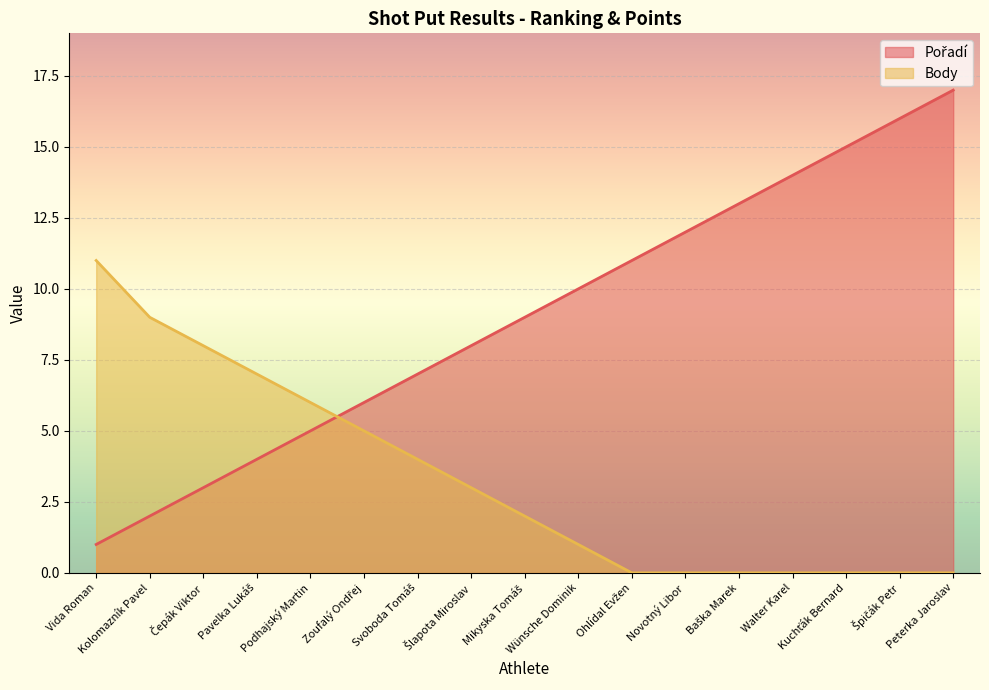

Reading left to right, list all the values displayed in this chart.

Pořadí: 1	2	3	4	5	6	7	8	9	10	11	12	13	14	15	16	17
Body: 11	9	8	7	6	5	4	3	2	1	0	0	0	0	0	0	0